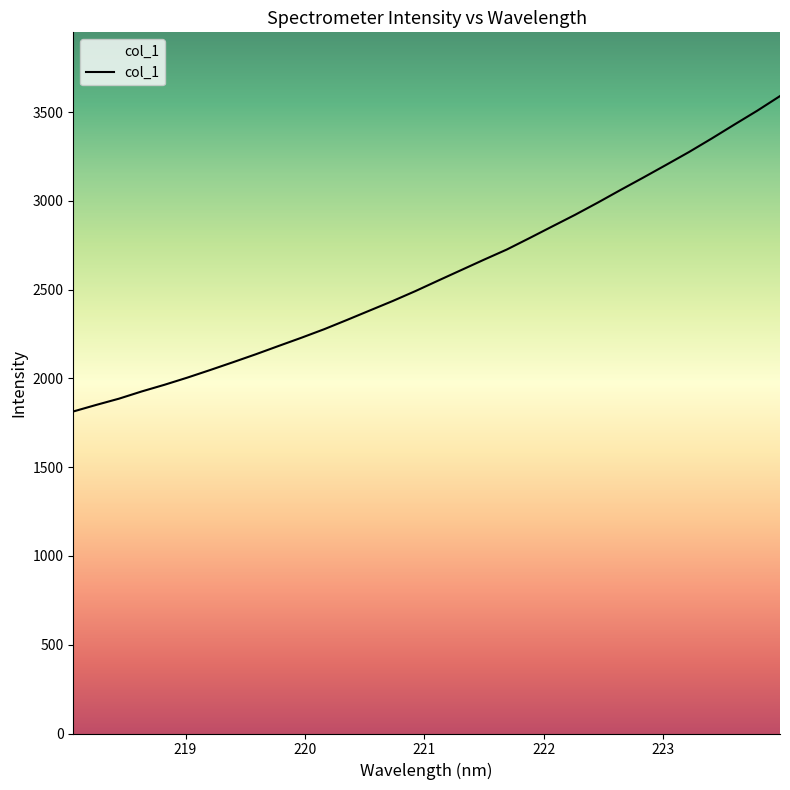

What is the smallest value displayed?

1814.1